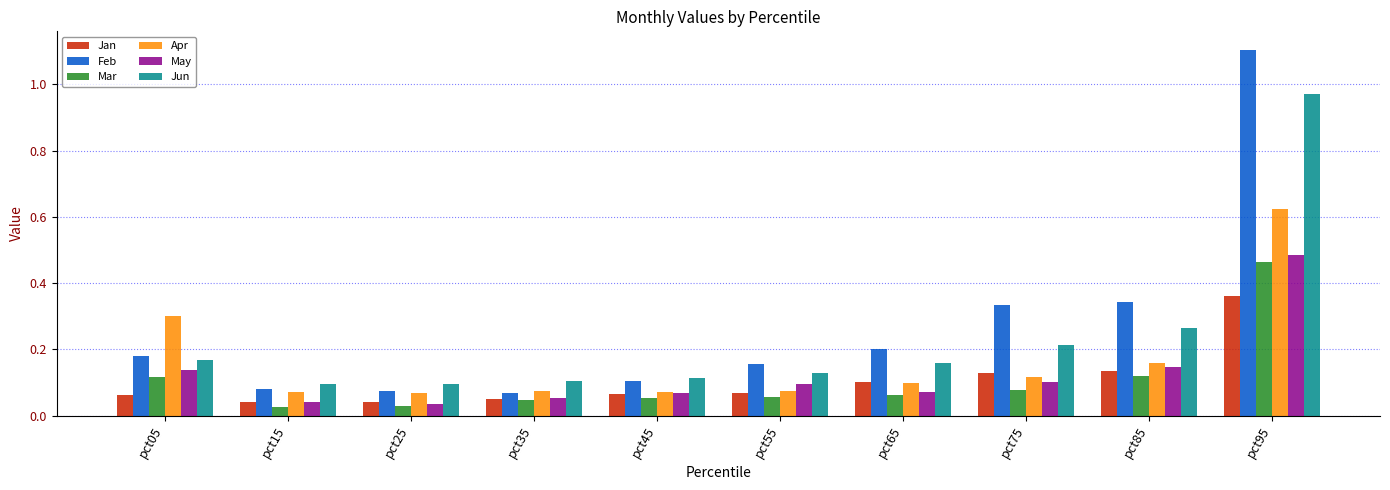

What is the greatest value displayed?

1.1